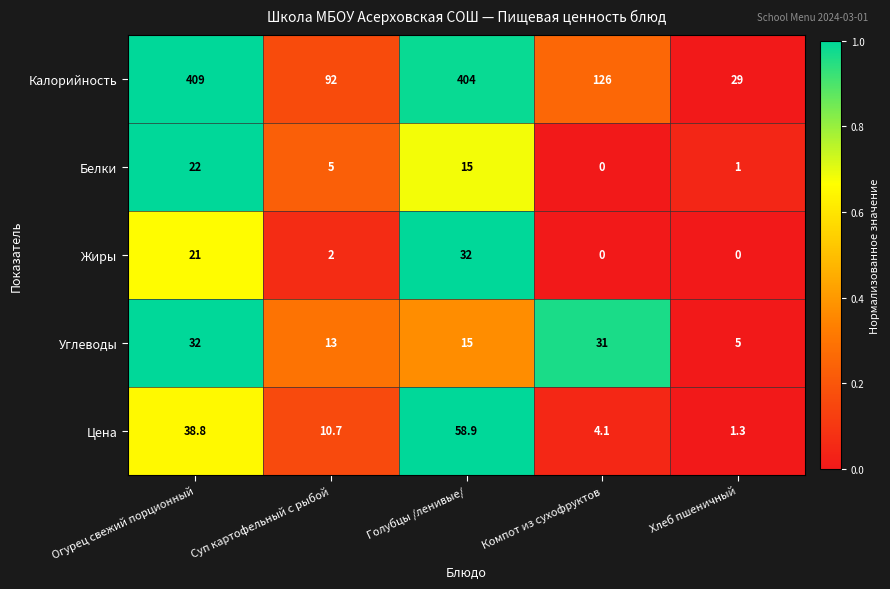

How many data points does each series have?

5